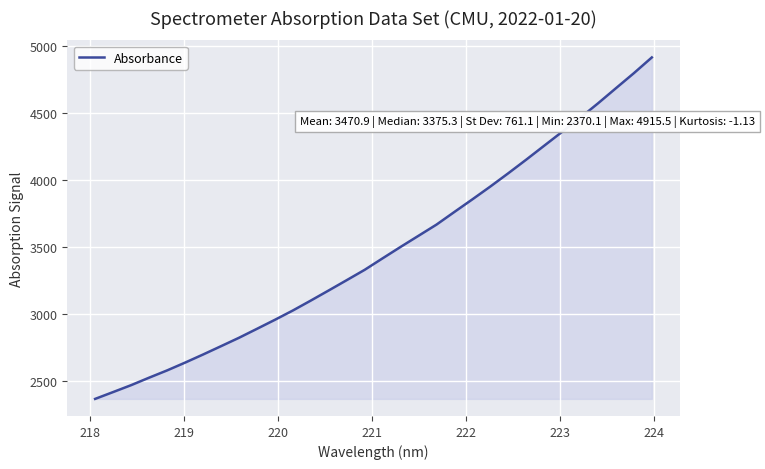

What is the minimum value shown in the chart?

2370.1